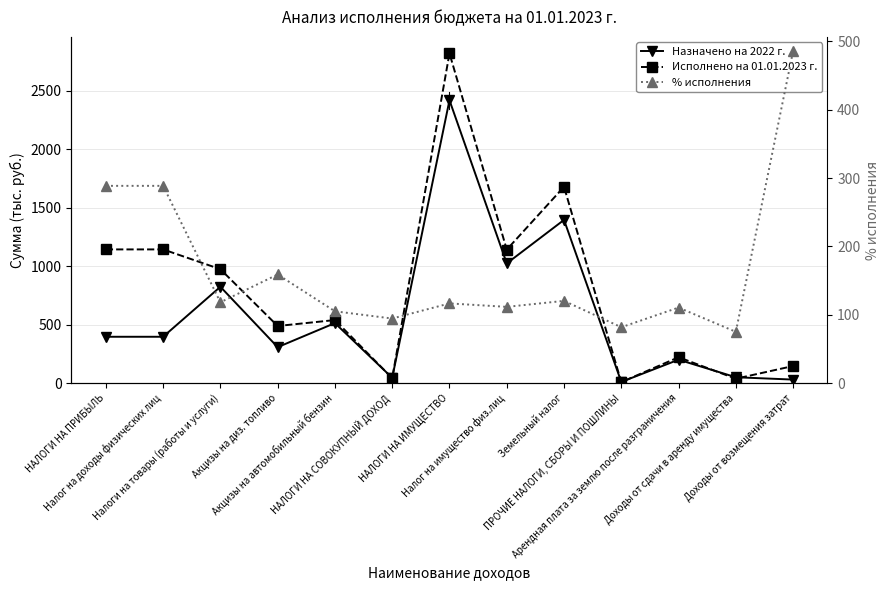

What is the lowest value of the Назначено на 2022 г. series?

10.0